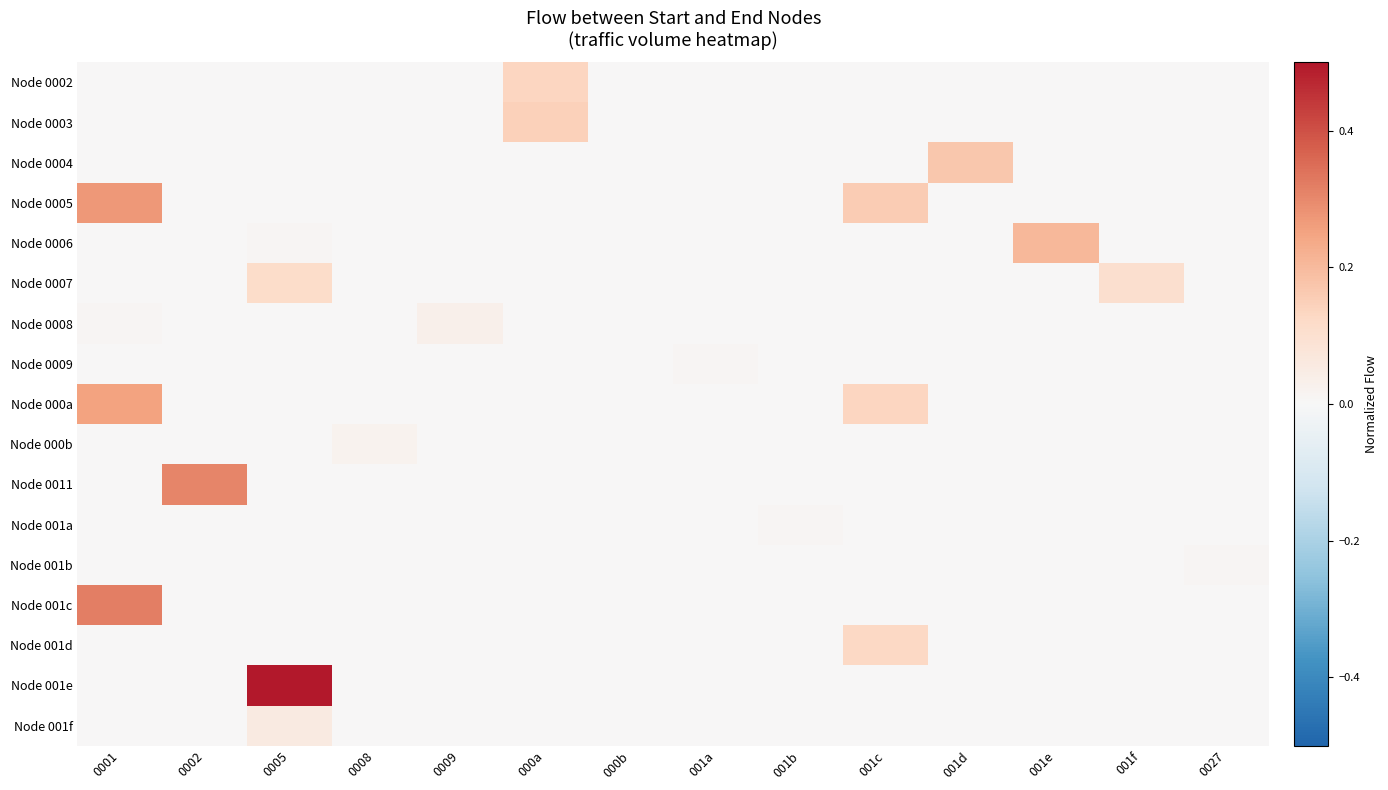

At how many categories does at least one series exceed 0?

13